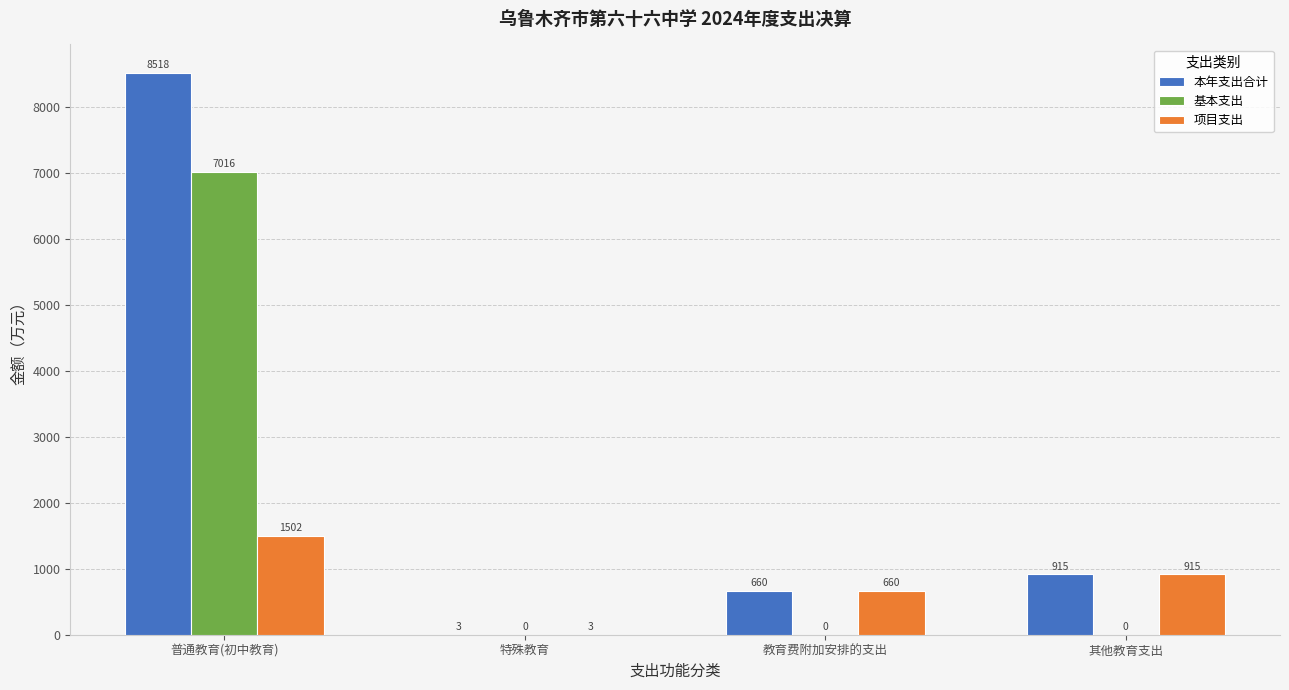

Read the 项目支出 value at 其他教育支出.

915.2